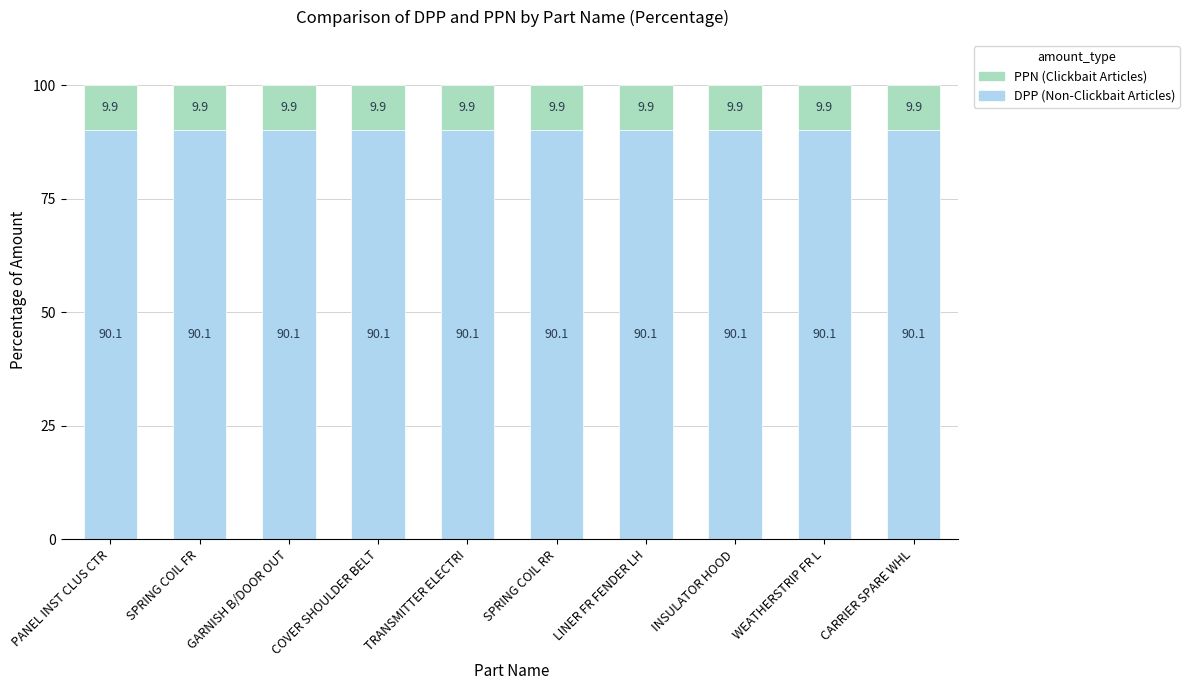

The value of DPP (Non-Clickbait Articles) at TRANSMITTER ELECTRI is 90.1. True or false?

True